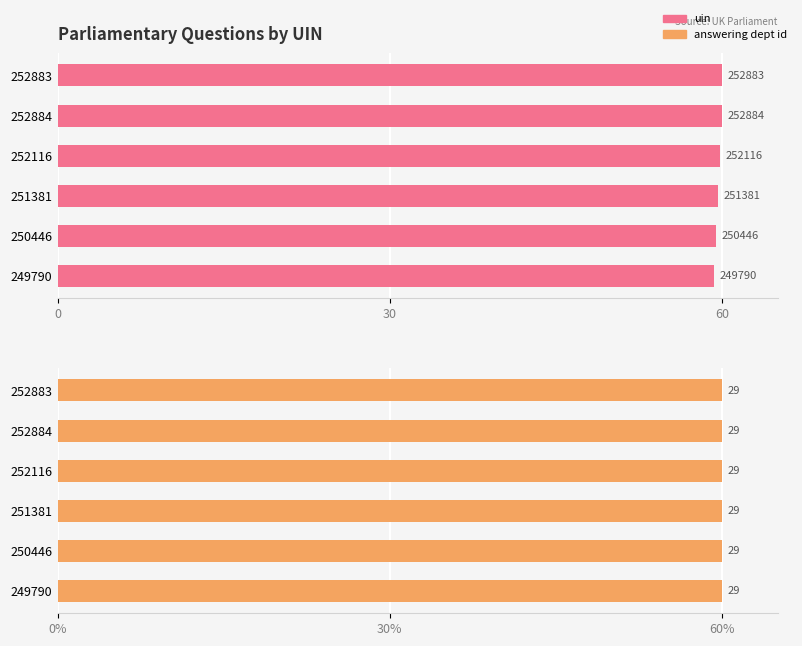

Count the number of categories in the chart.

6